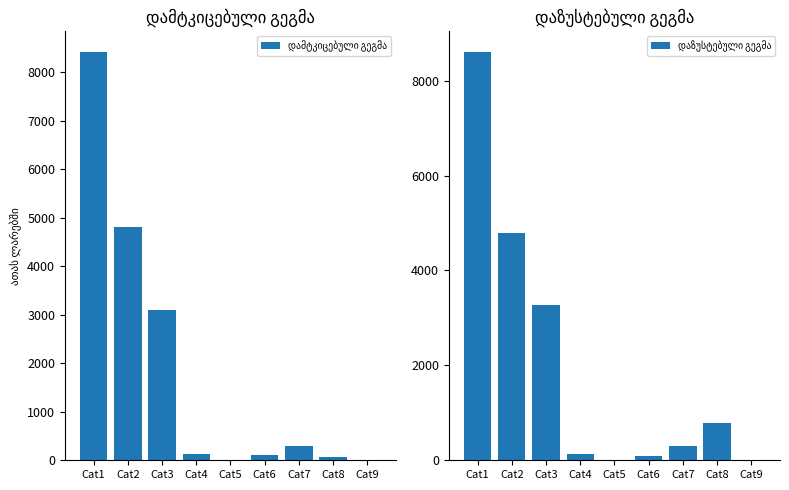

At how many categories does at least one series exceed 4087?

2